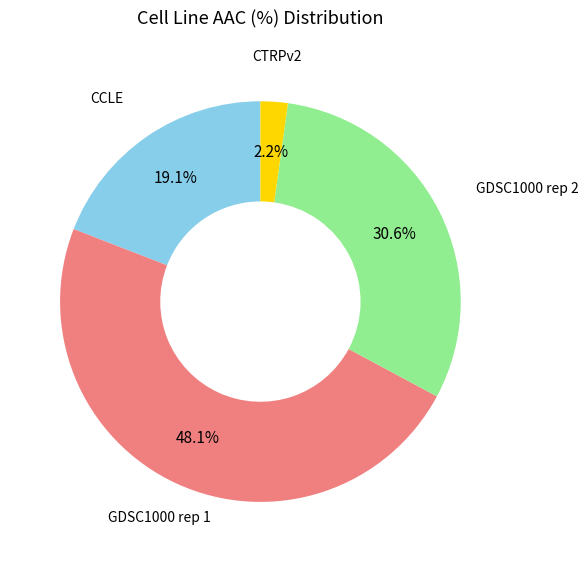

What is the largest slice in the pie chart?

GDSC1000 rep 1